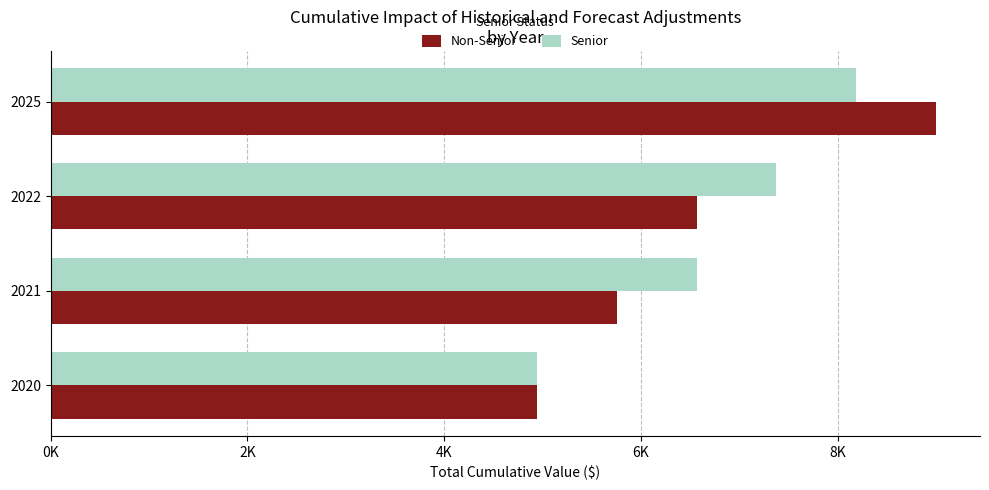

What are all the series names shown in the legend?

Non-Senior, Senior